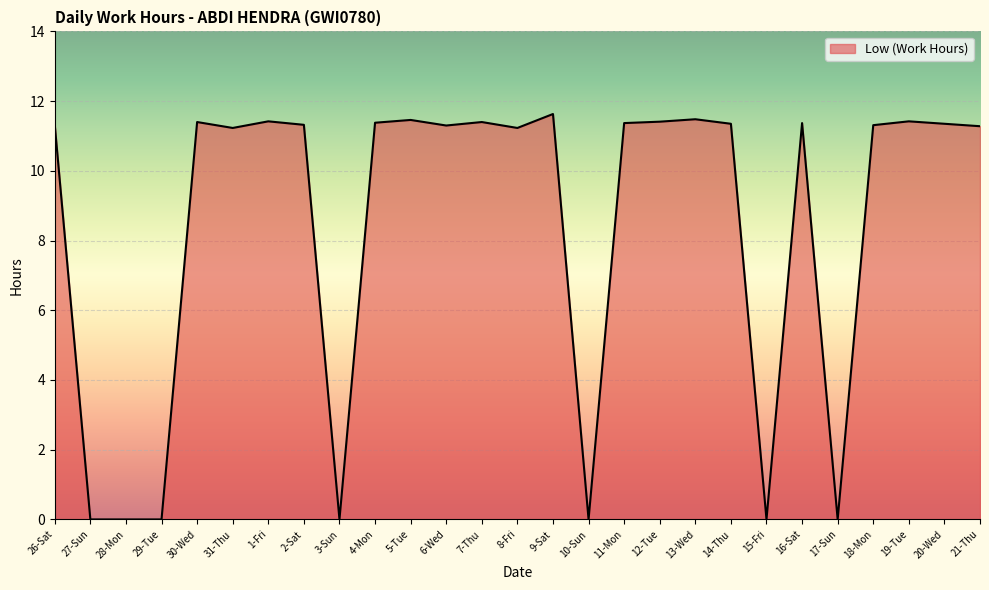

What position from the left is 3-Sun?

9